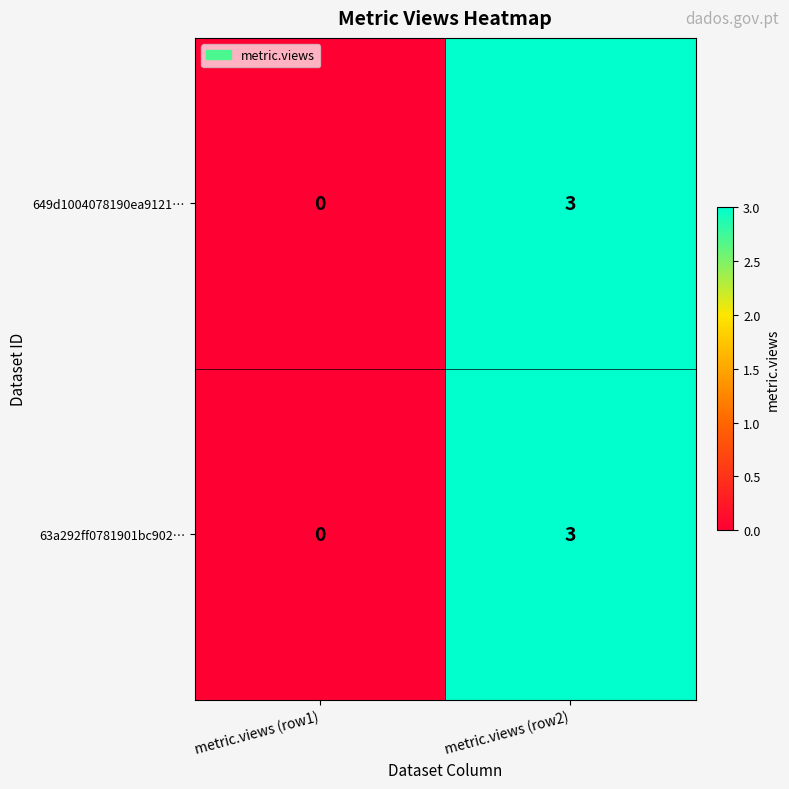

The 63a292ff0781901bc902… series shows 3 at metric.views (row2). True or false?

True